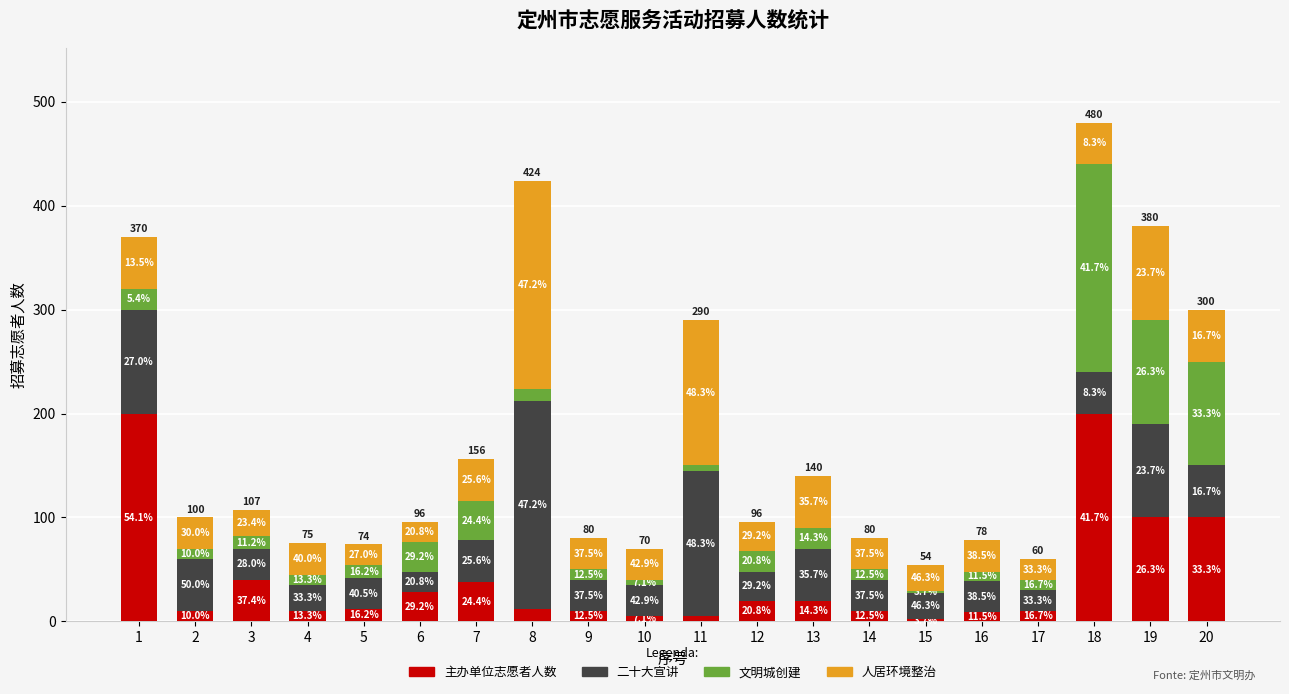

The 文明城创建 series shows 12 at 5. True or false?

True